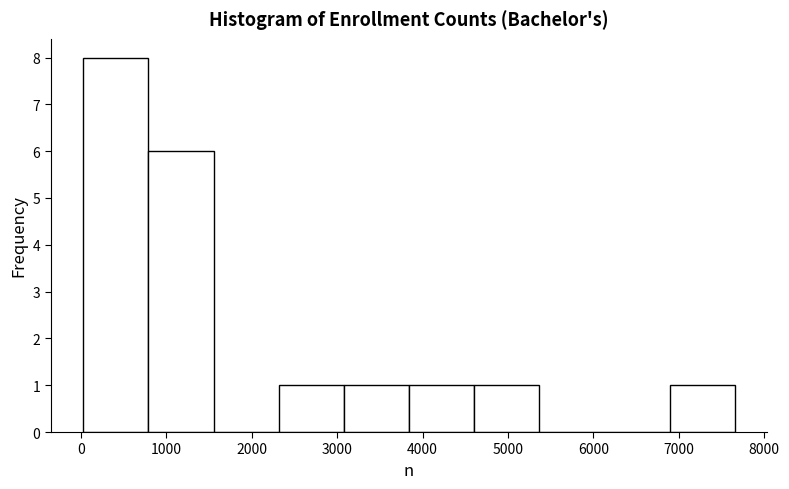

What is the height of the bar covering 6900 to 7700 on the x-axis? Neither the bar edges nor the heights are printed on the chart, so give them approximately, as read against the axes.

1